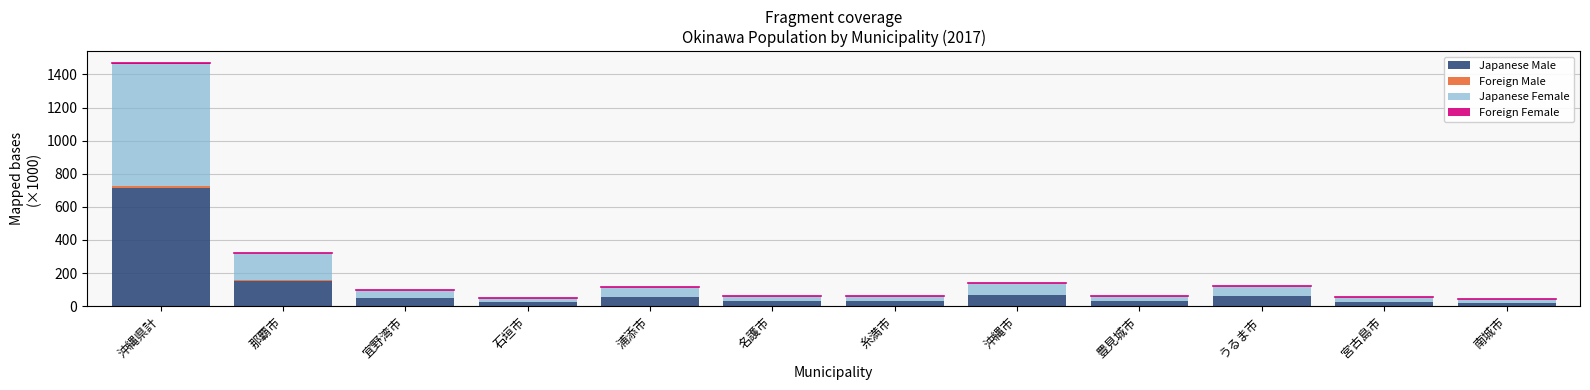

At which category is the sum across all series the highest?

沖縄県計